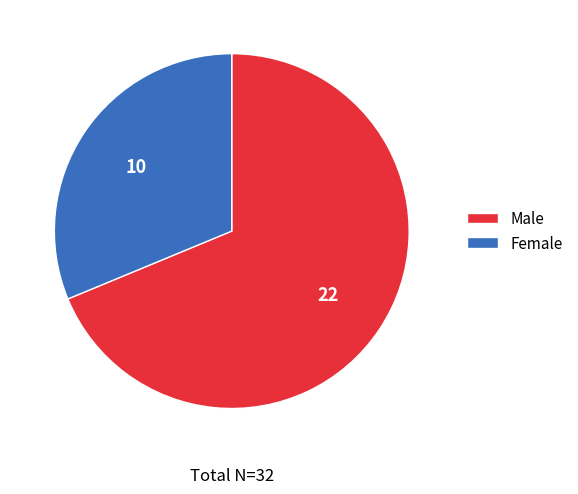

What is the smallest slice in the pie chart?

Female